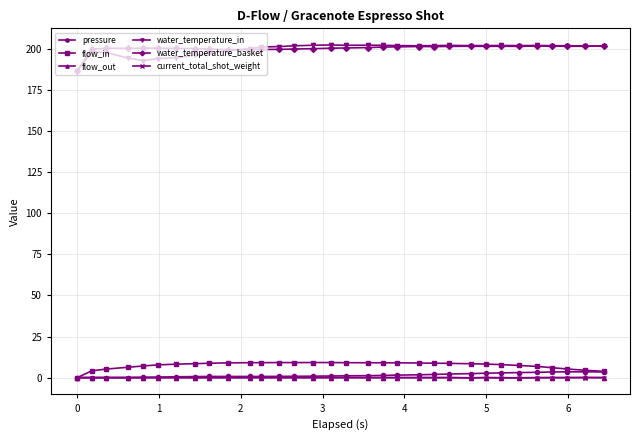

What is the average value of the water_temperature_in series?

199.8